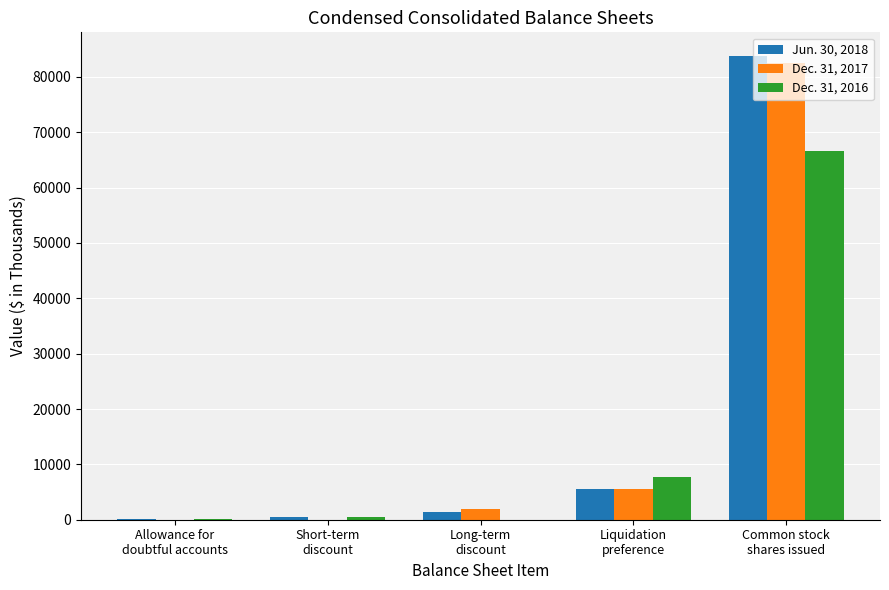

How many groups of bars are there?

5